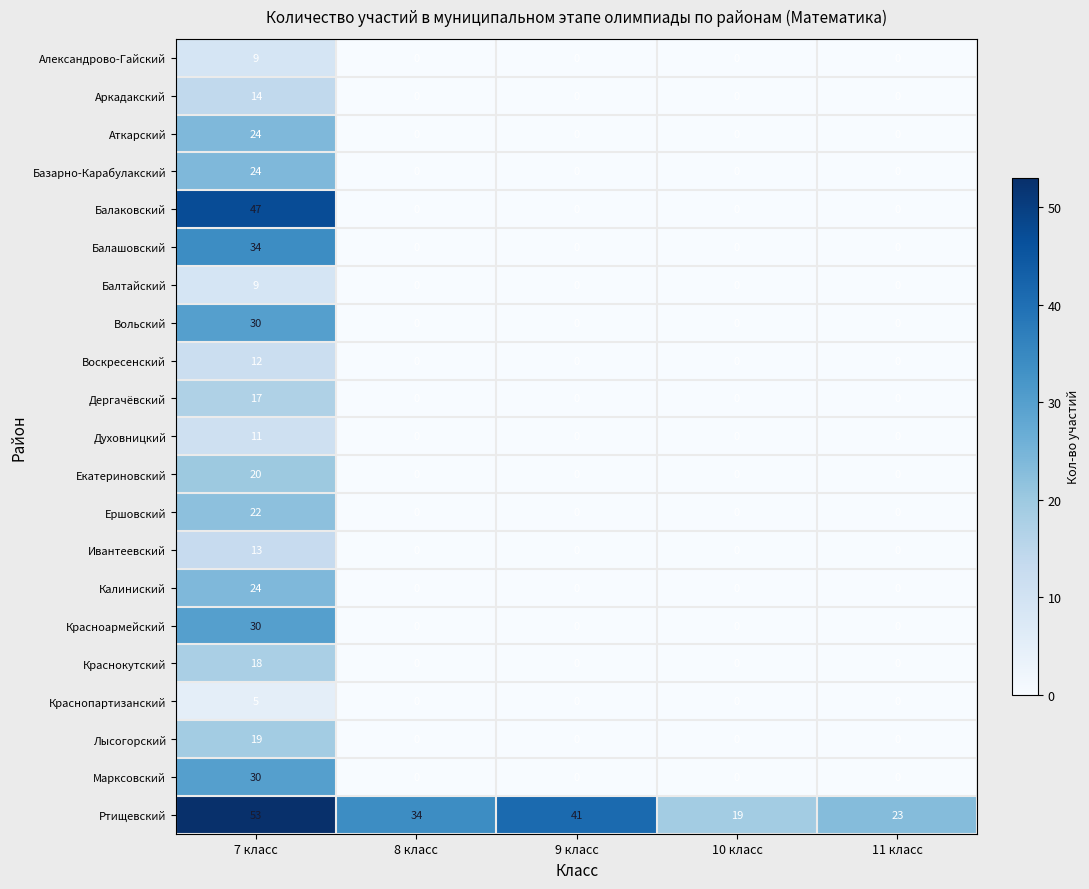

Which series has the widest spread of values?

Балаковский